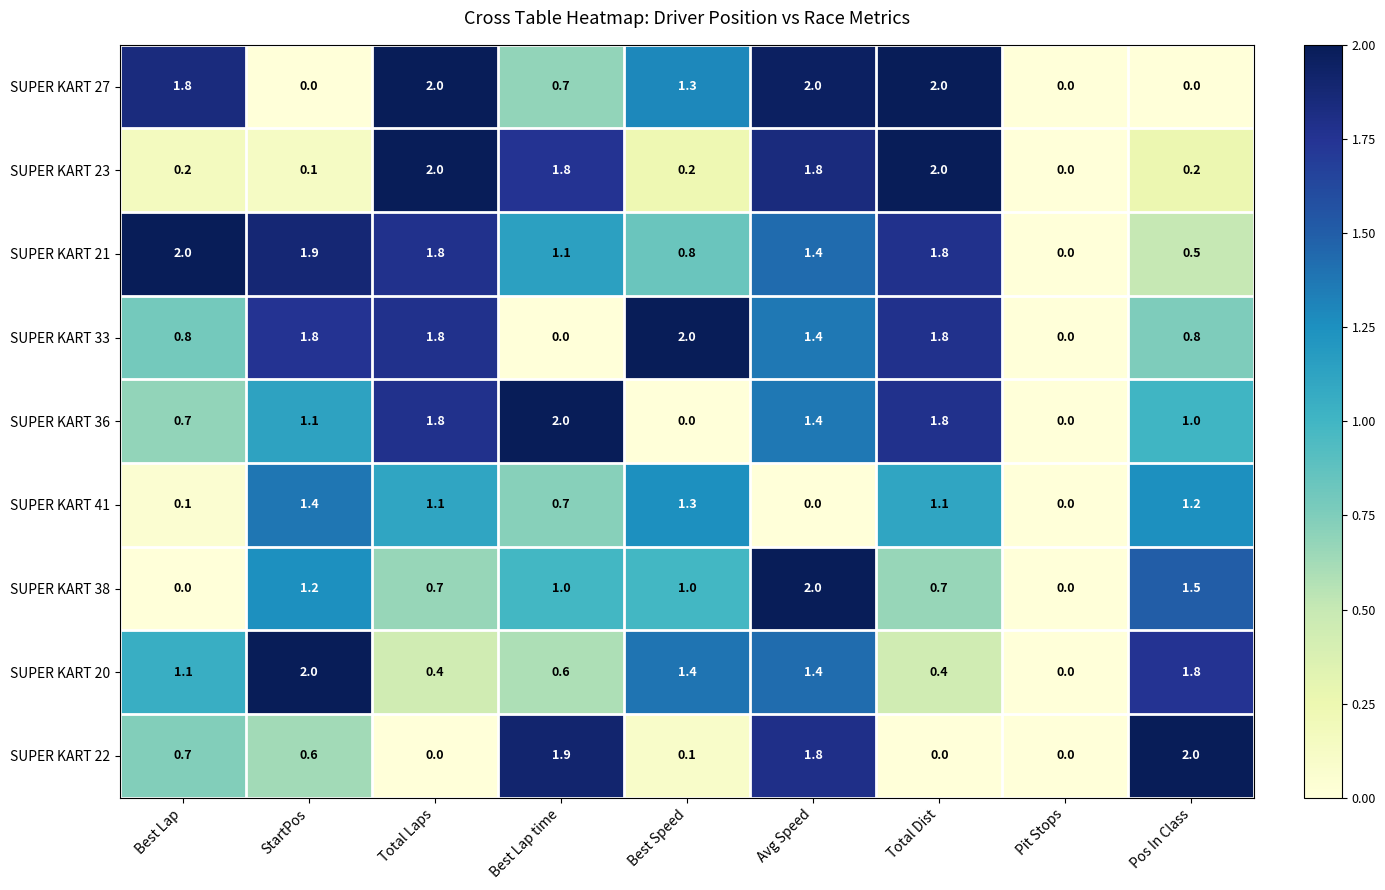

The SUPER KART 22 series shows 0.1 at Best Speed. True or false?

True